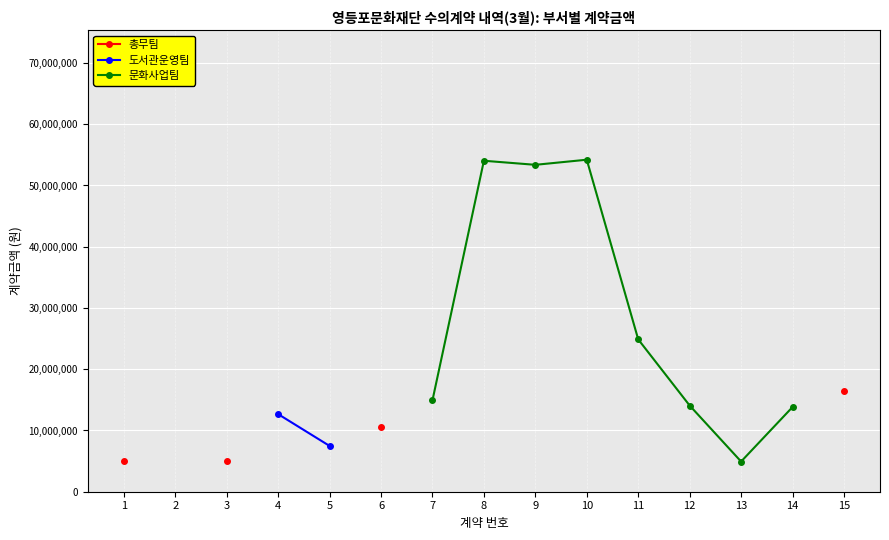

True or false: 도서관운영팀 and 총무팀 cross at least once.

False